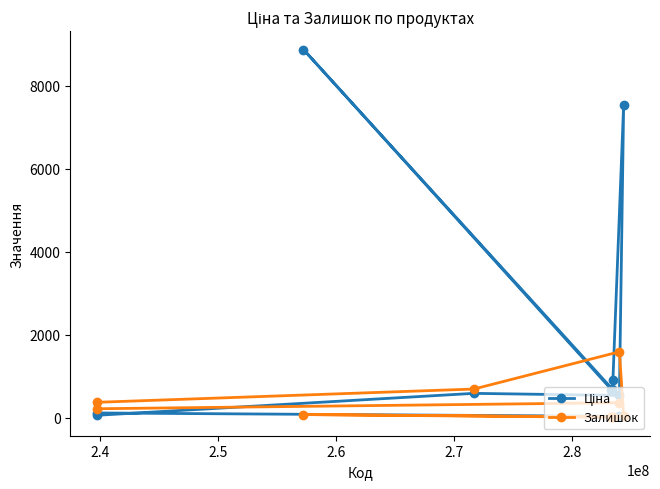

At how many categories does at least one series exceed 8787?

1